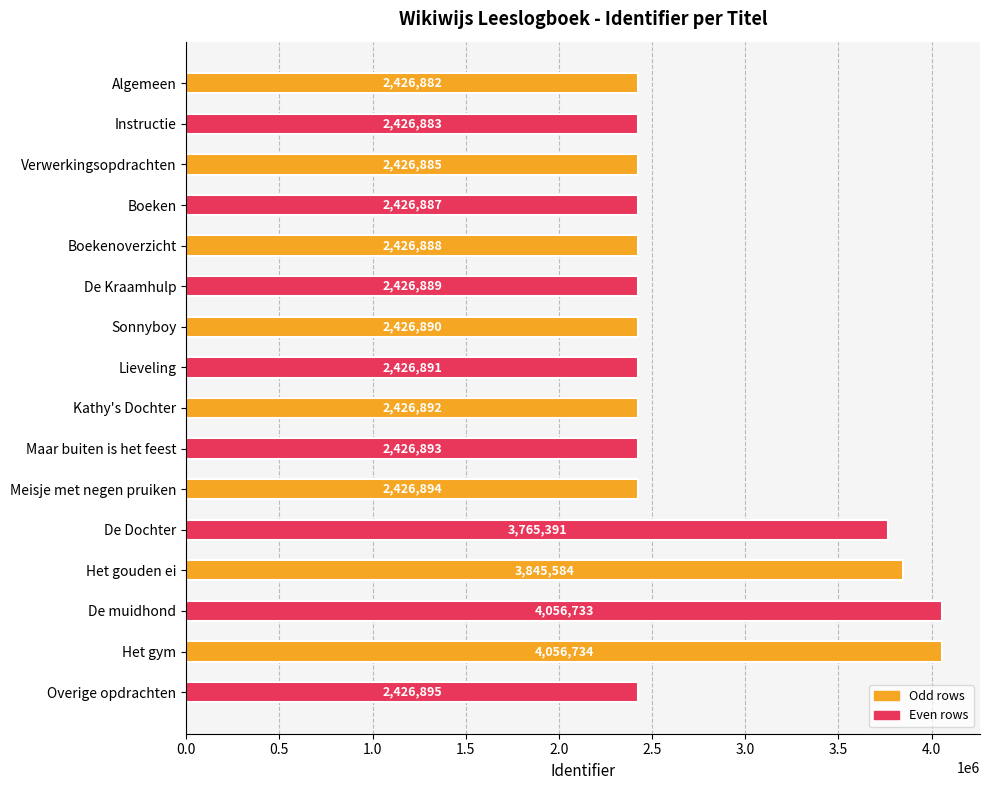

Is it true that the value at Algemeen is 1477663?

False